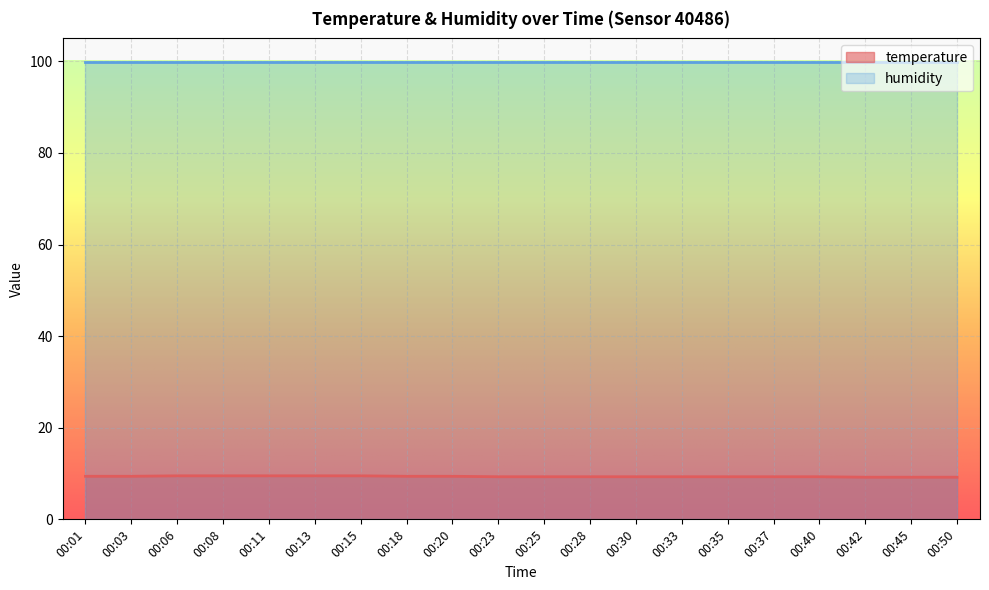

Rank the categories by value from lowest to highest.

00:42, 00:45, 00:50, 00:23, 00:25, 00:28, 00:30, 00:33, 00:35, 00:37, 00:40, 00:01, 00:03, 00:18, 00:20, 00:06, 00:08, 00:11, 00:13, 00:15